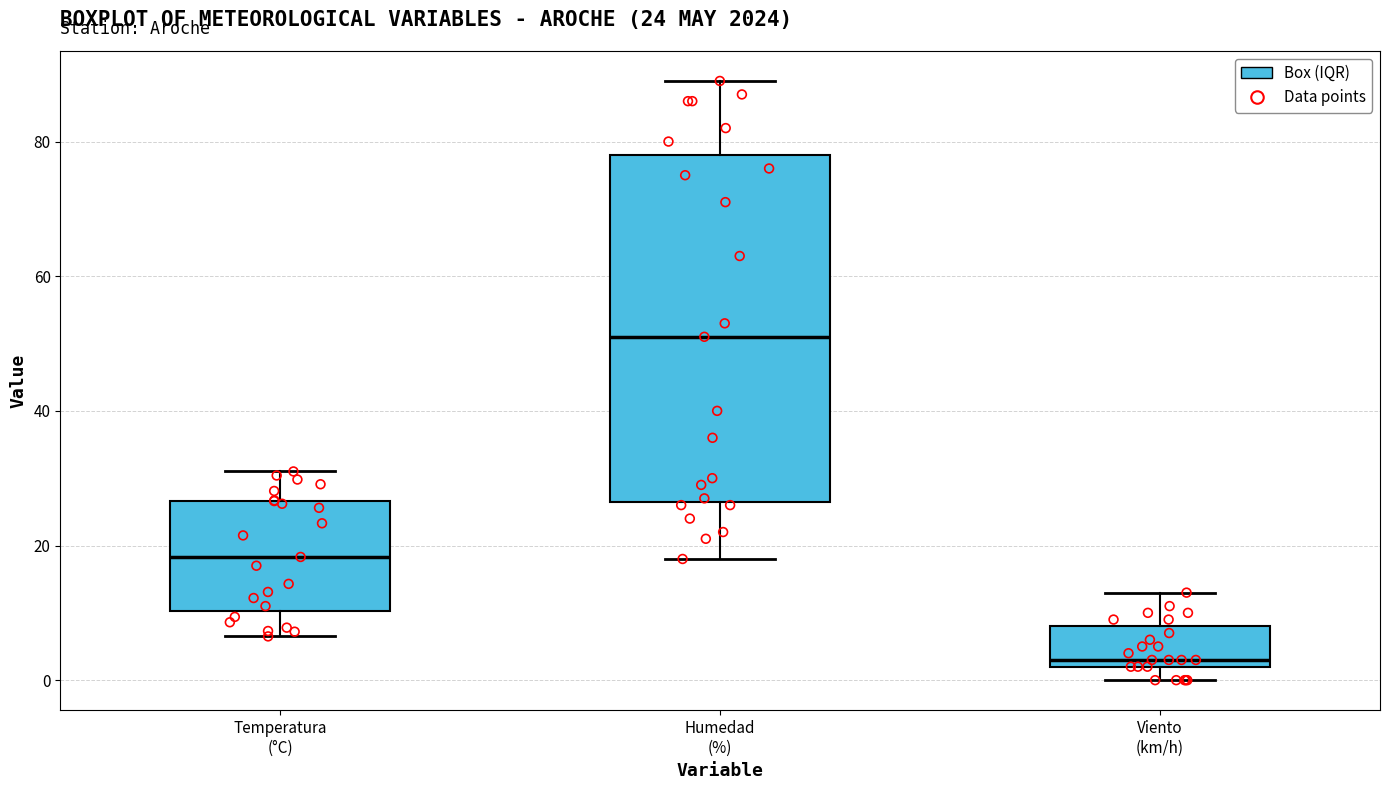

Which box's median line is the lowest?

Viento (km/h)